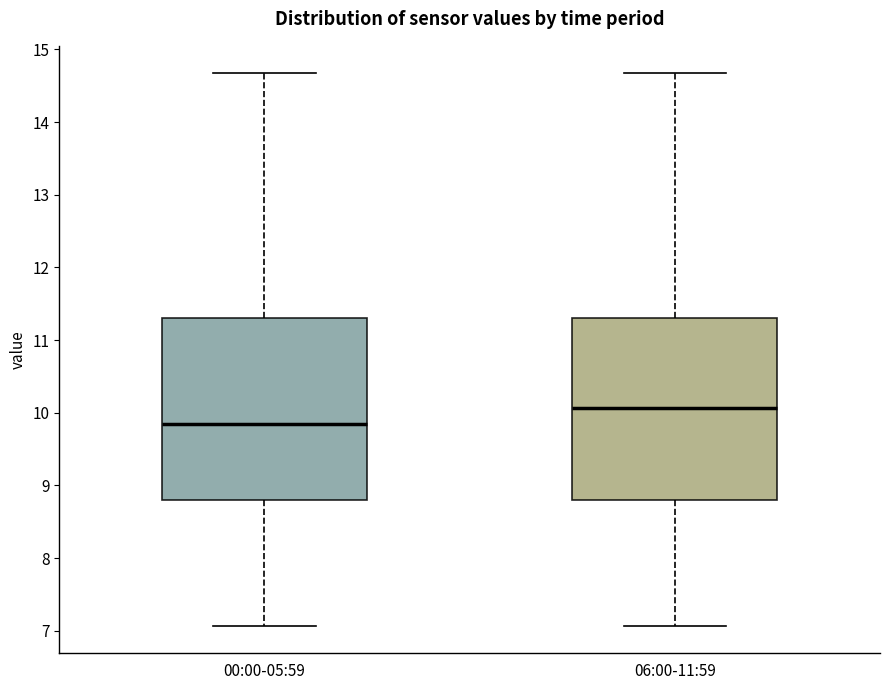

Where does the upper whisker of the box for 06:00-11:59 end on the y-axis? The values are not printed on the chart, so give them approximately, as read against the axis.

14.7